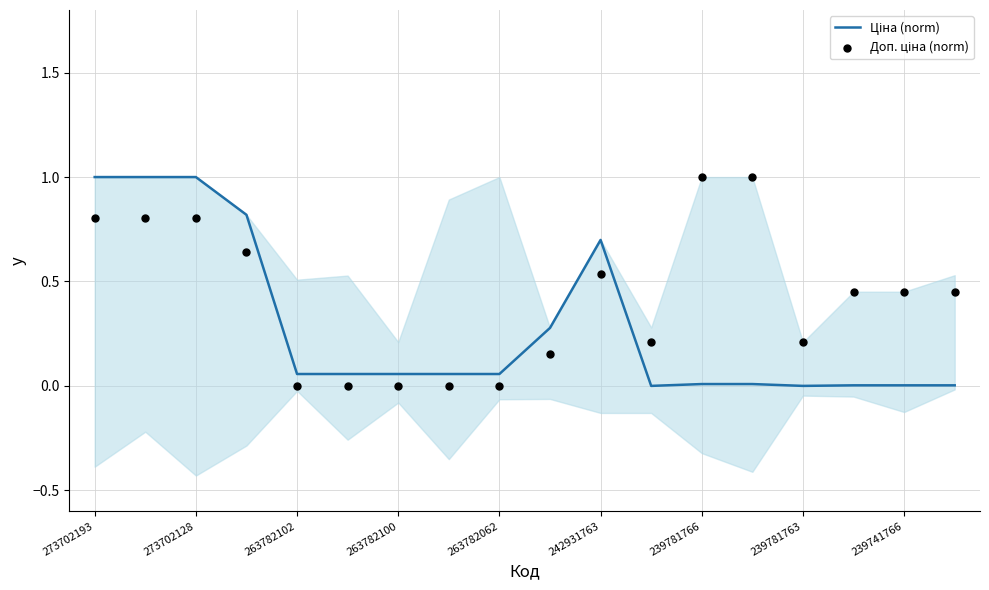

Is the value of Доп. ціна (norm) at 239781766 greater than the value of Ціна (norm) at 11?

No